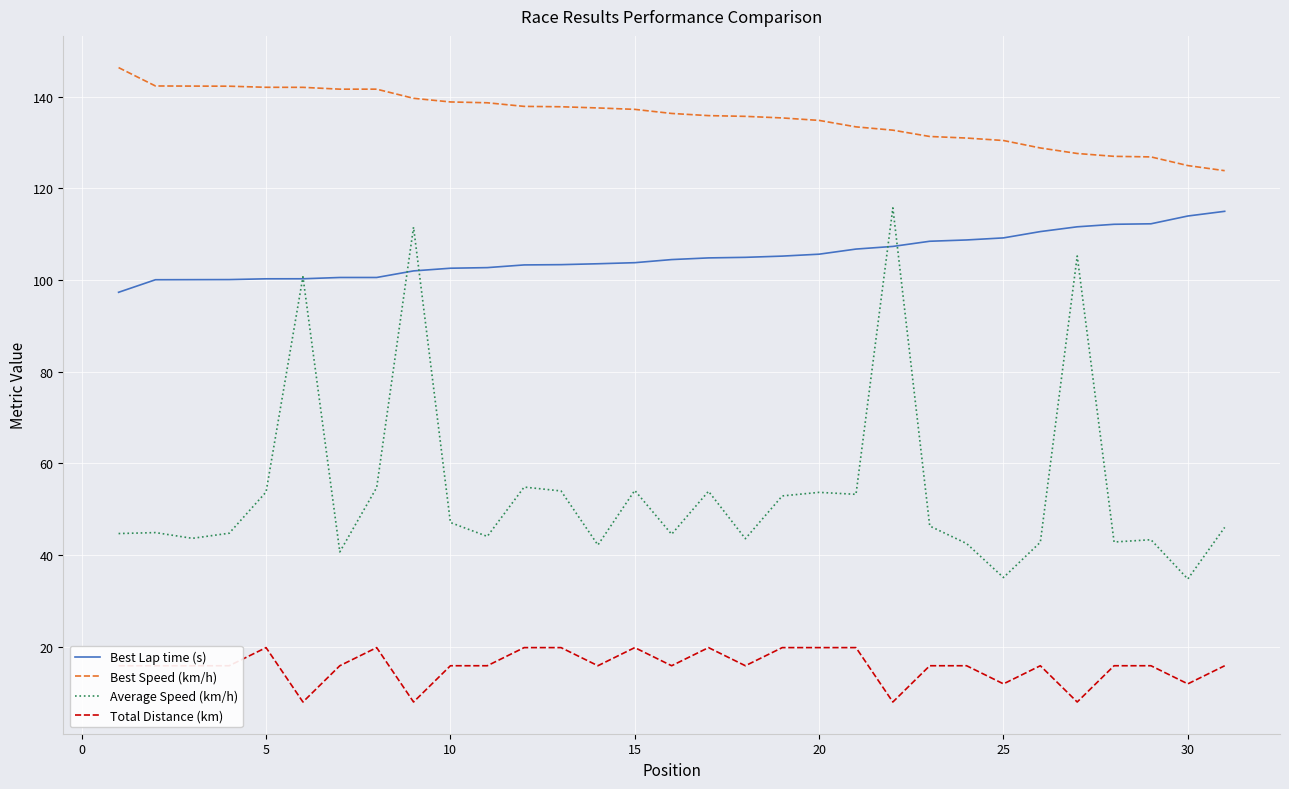

Which series has the largest total across all categories?

Best Speed (km/h)